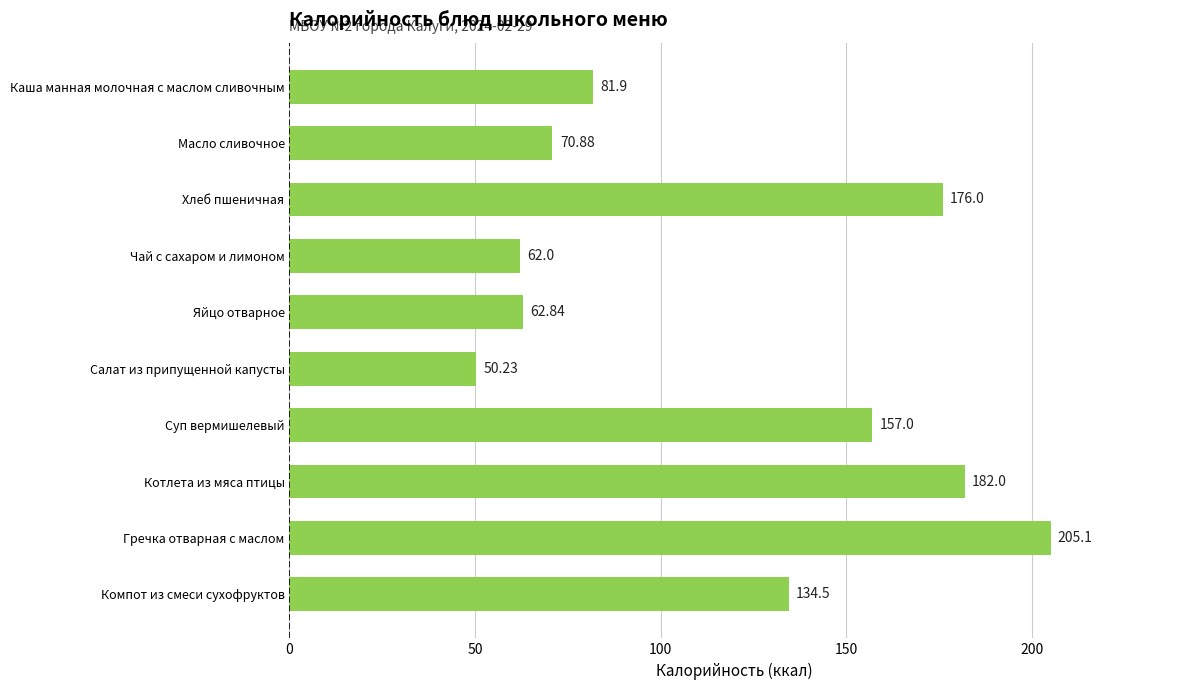

Which label corresponds to the largest value in the chart?

Гречка отварная с маслом